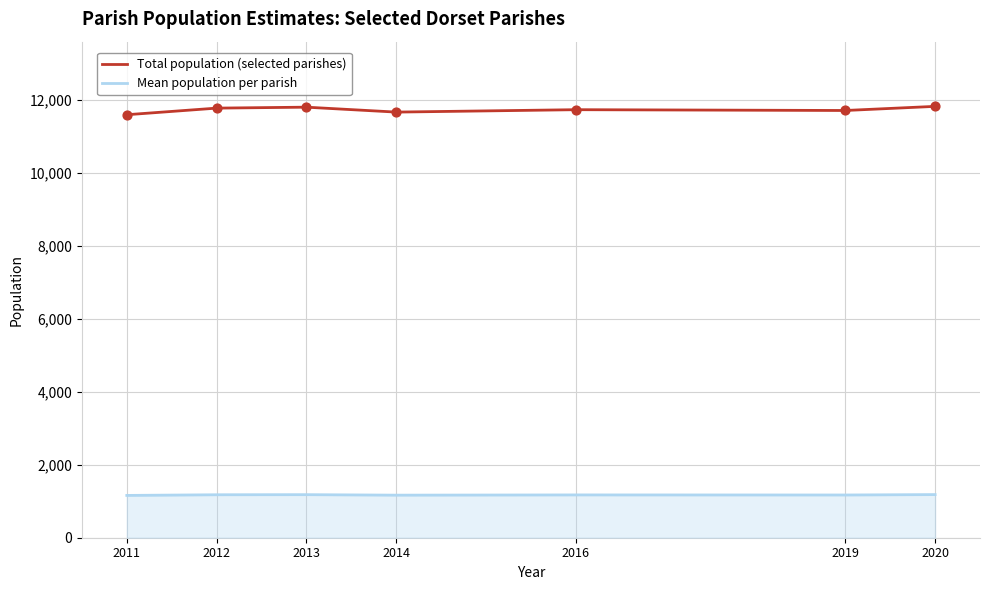

At how many categories does at least one series exceed 8905?

7